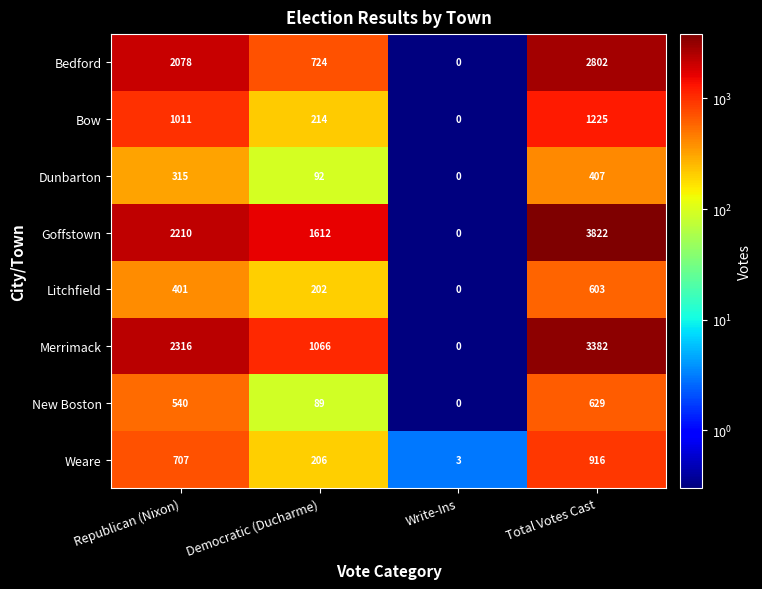

Is the value of Bedford at Democratic (Ducharme) greater than the value of Merrimack at Write-Ins?

Yes